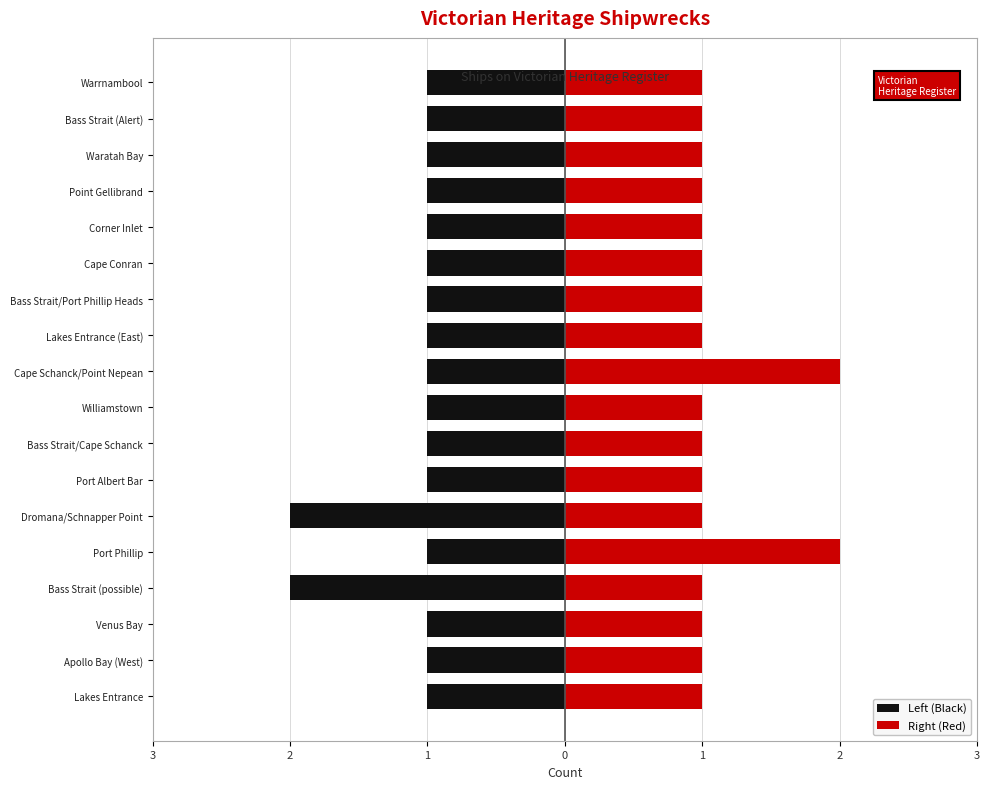

How many groups of bars are there?

18